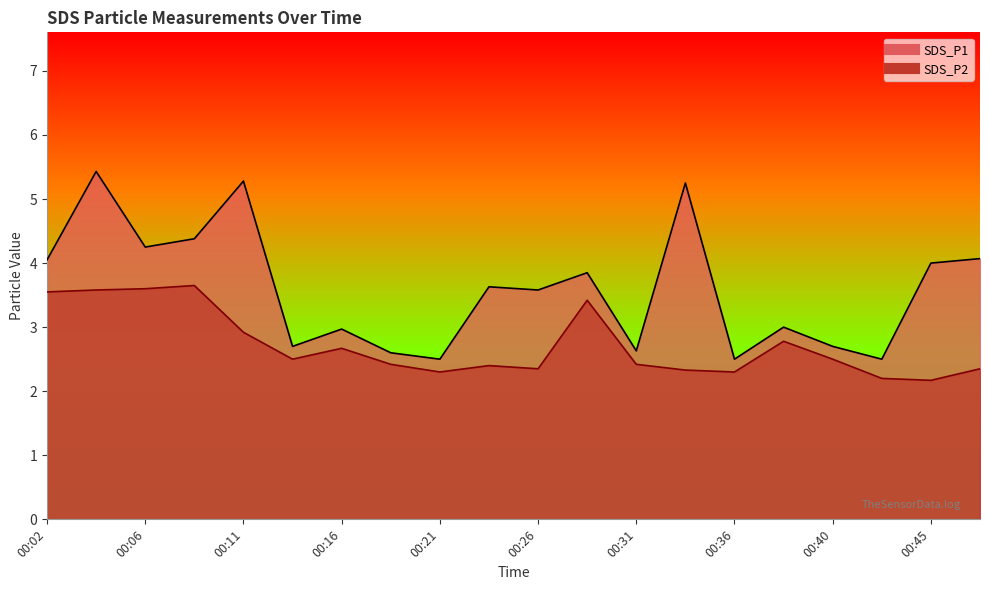

Does the chart display data point markers on the line(s)?

No